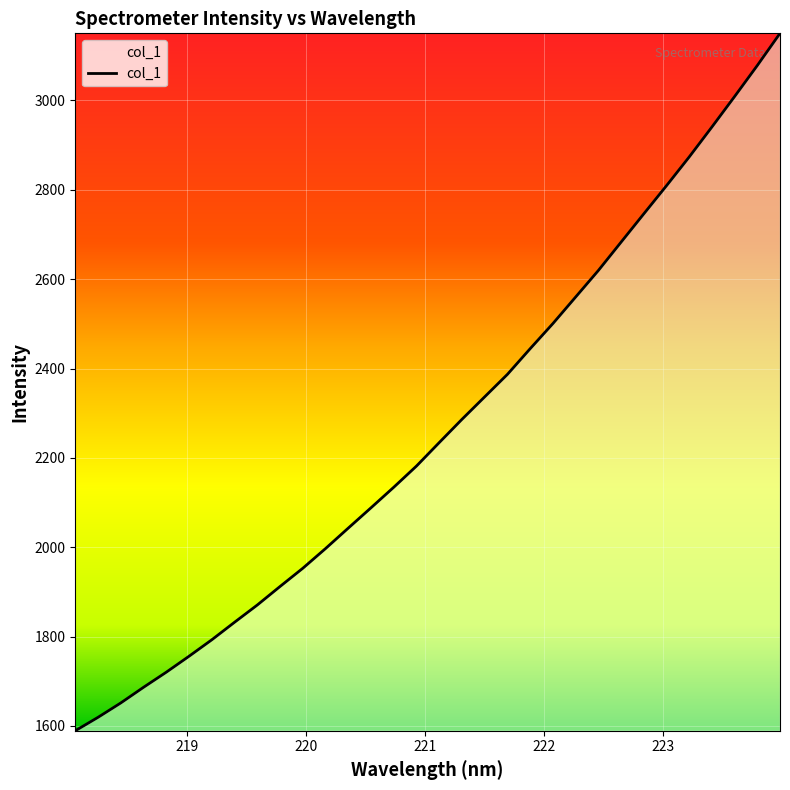

Count the number of data series in this chart.

1